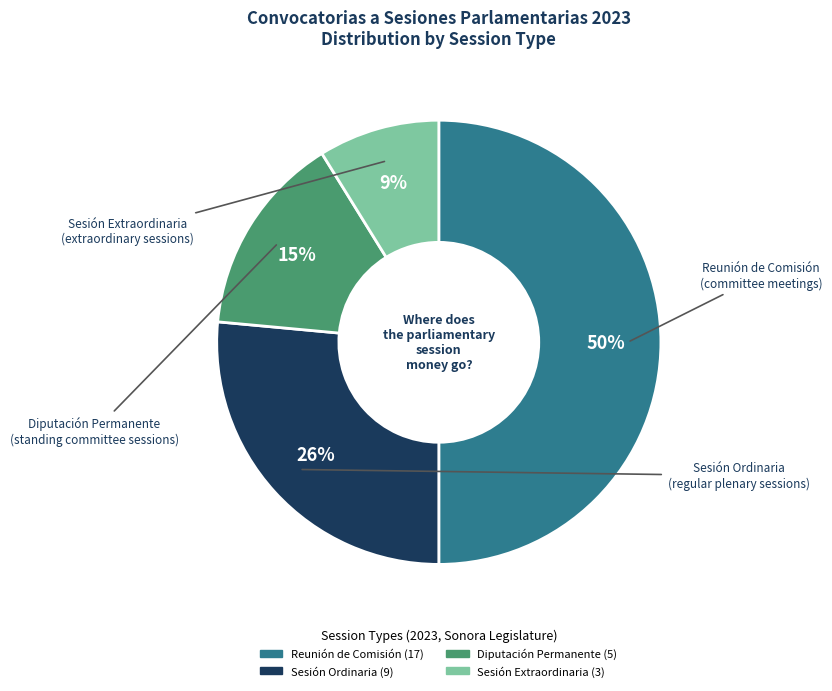

To the nearest percent, what is the difference between the largest and smallest slice percentages?

41%